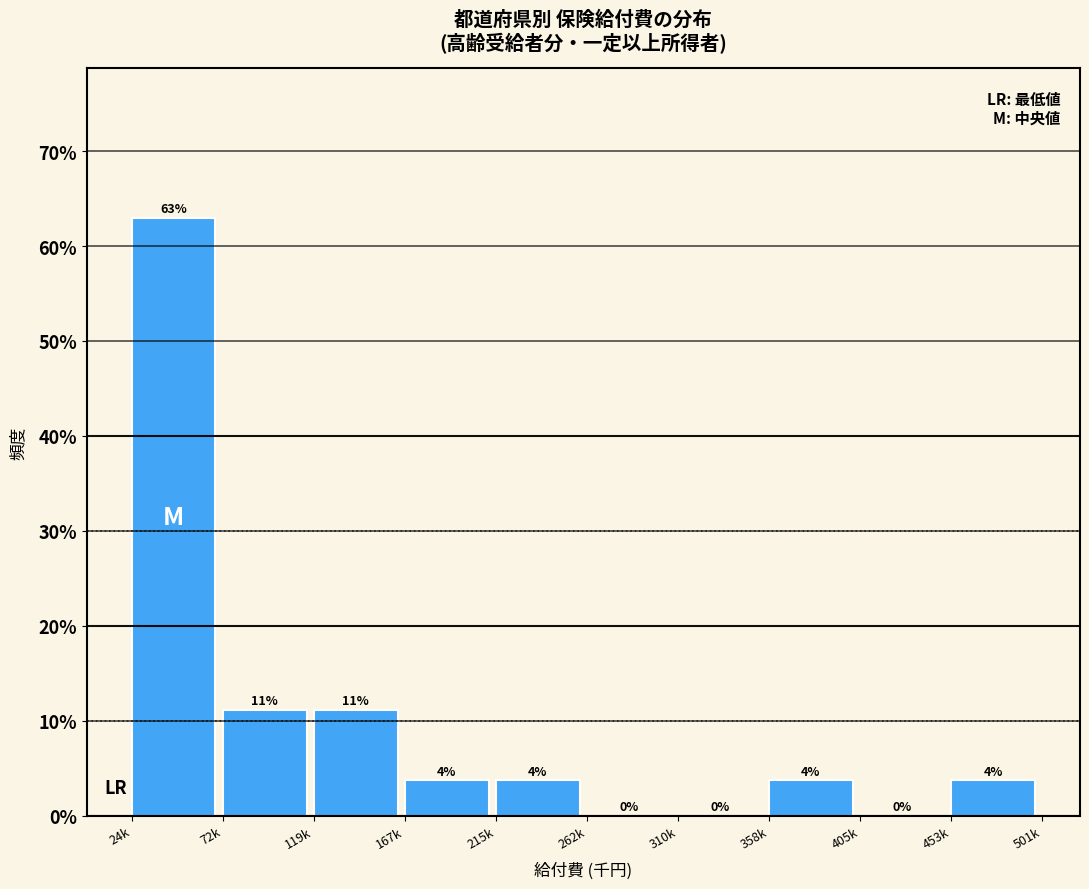

Are the bars horizontal?

No